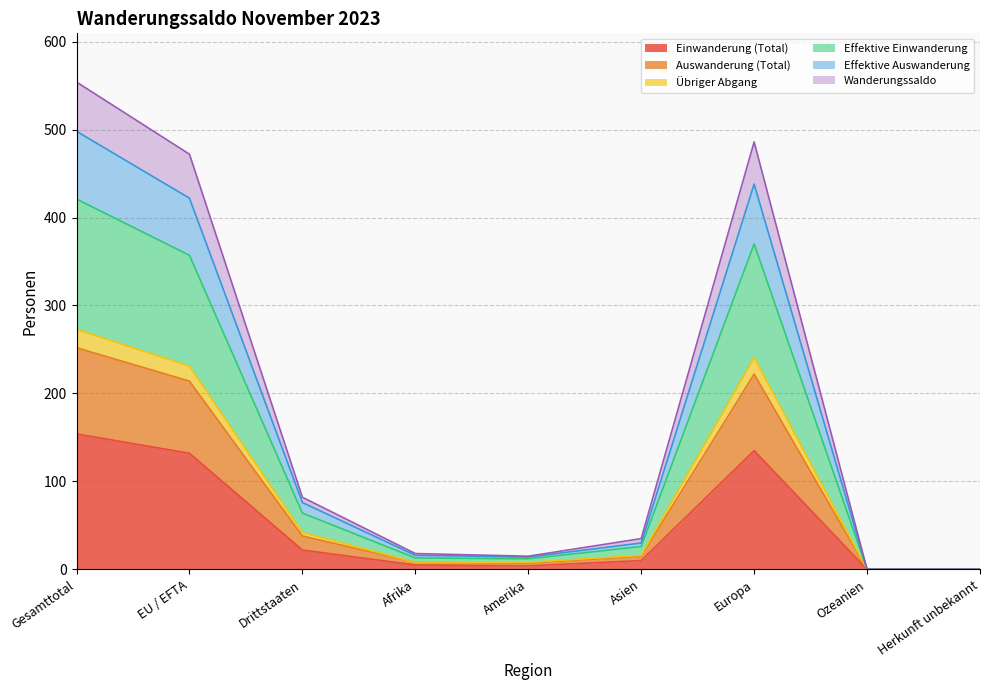

Where does the Übriger Abgang series first go above 30?

Gesamttotal